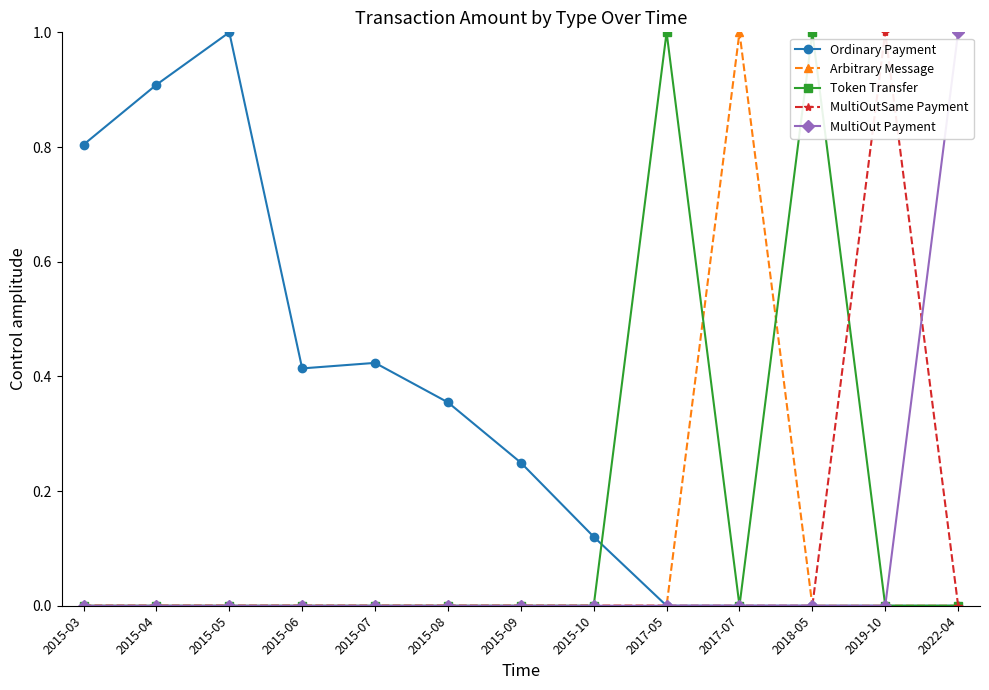

The Arbitrary Message series shows 0.4 at 2019-10. True or false?

False